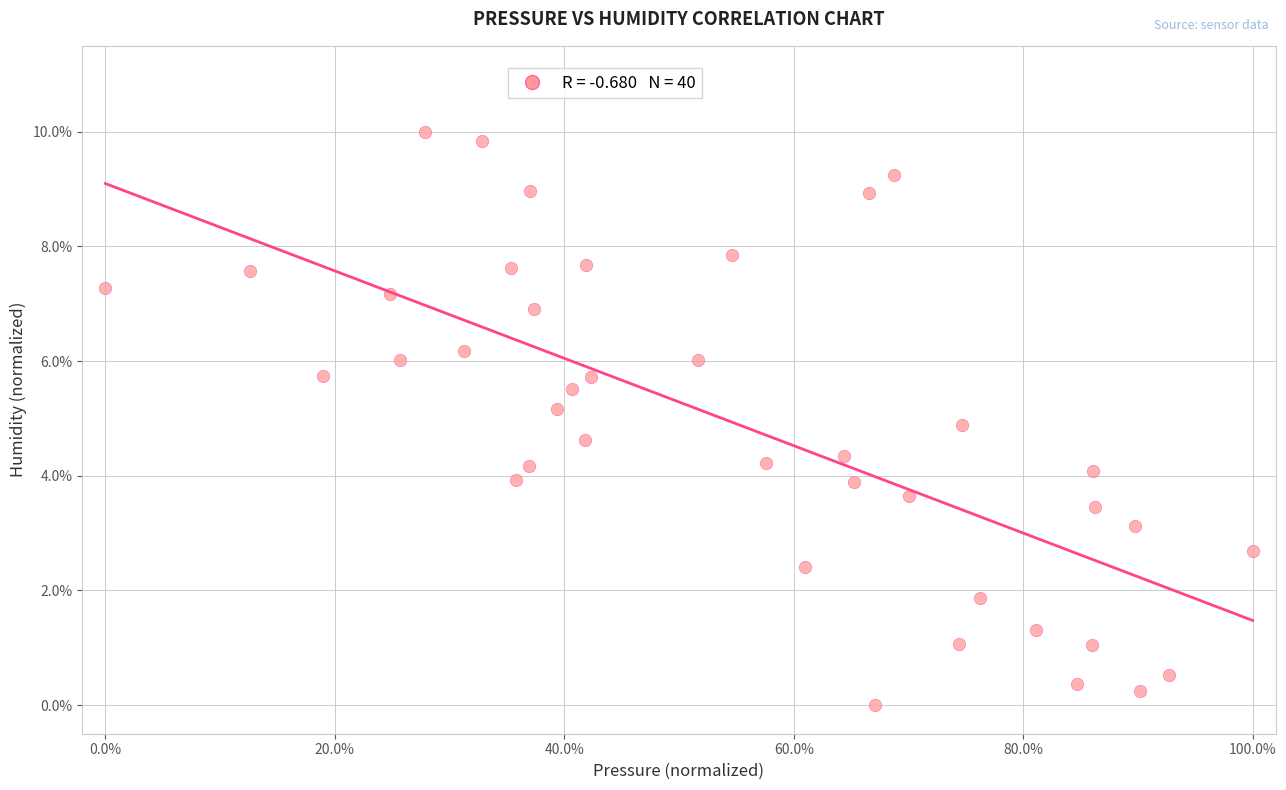

What is the range of Y values (max minus min)?

10.0